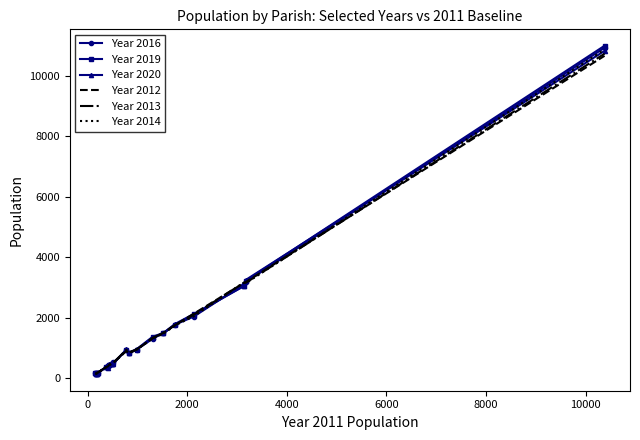

What is the maximum value shown in the chart?

10992